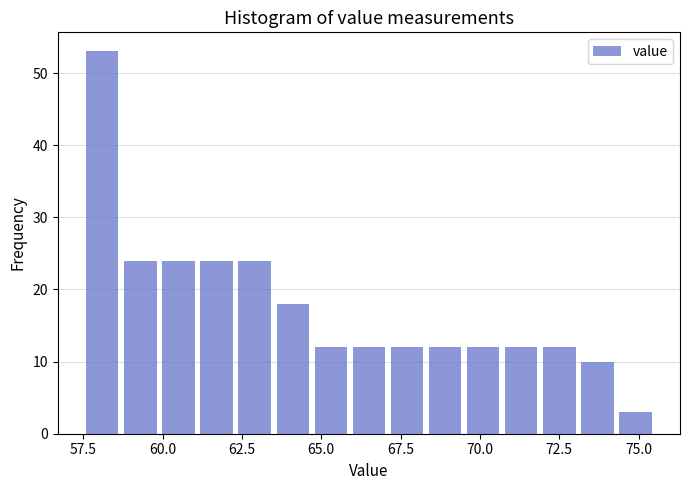

Around what value on the x-axis is the tallest bar? Give the approximate position of its centre, as read against the axis.

58.0